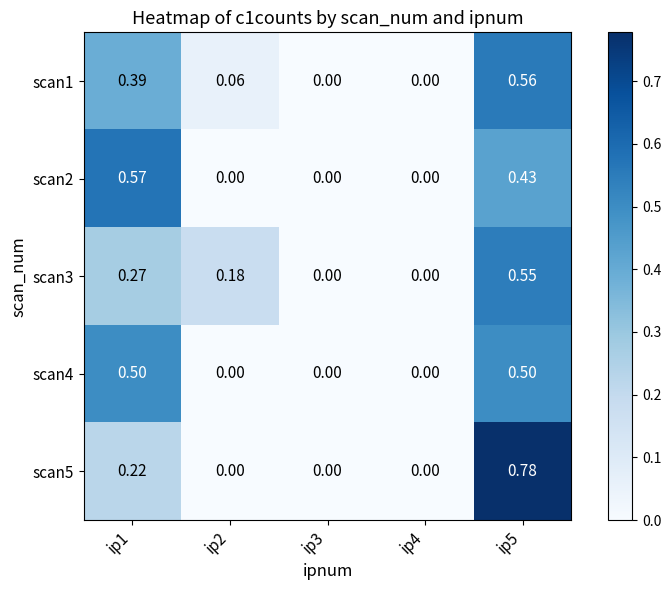

Is the value of scan2 at ip4 greater than the value of scan1 at ip1?

No